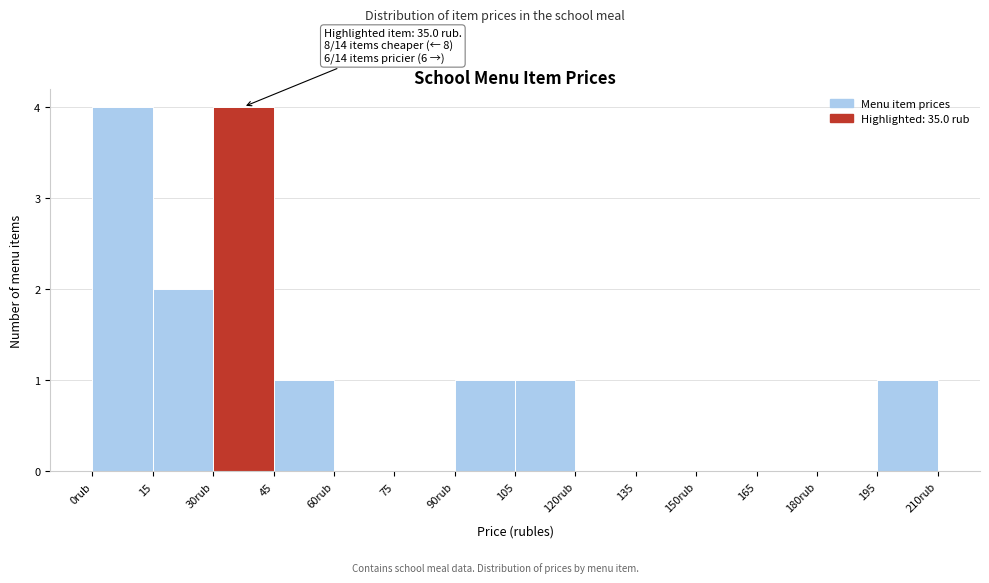

Reading left to right, what are all the values shown in this chart?

0rub=4	15=2	30rub=4	45=1	60rub=0	75=0	90rub=1	105=1	120rub=0	135=0	150rub=0	165=0	180rub=0	195=1